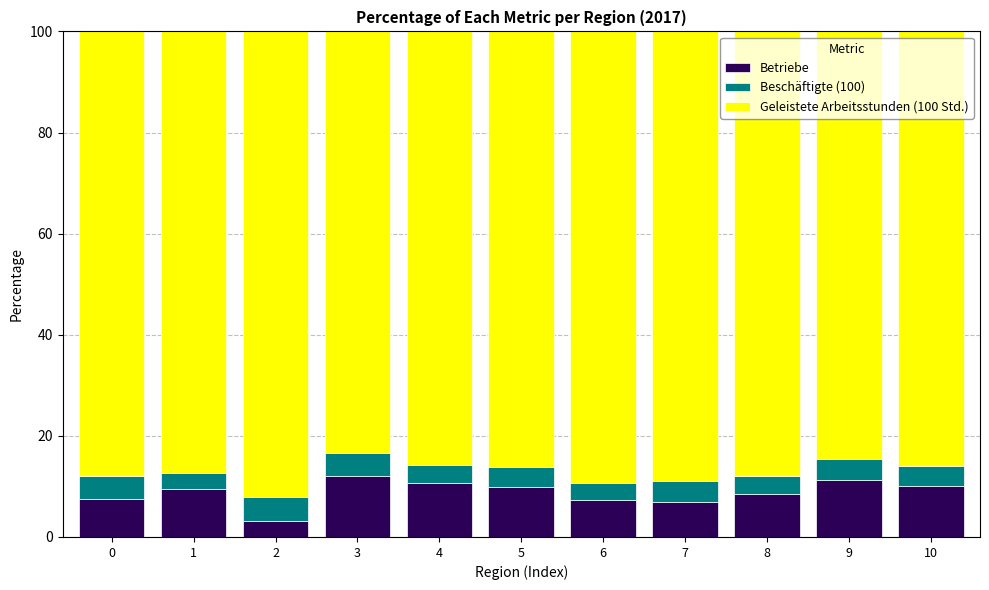

The value of Betriebe at 5 is 2.4. True or false?

False